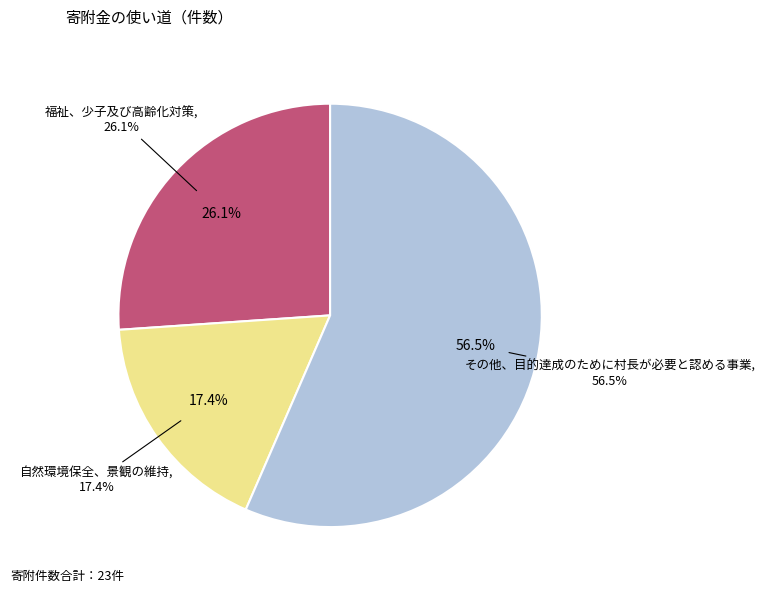

What is the total percentage of 福祉、少子及び高齢化対策 and 自然環境保全、景観の維持?

43.5%